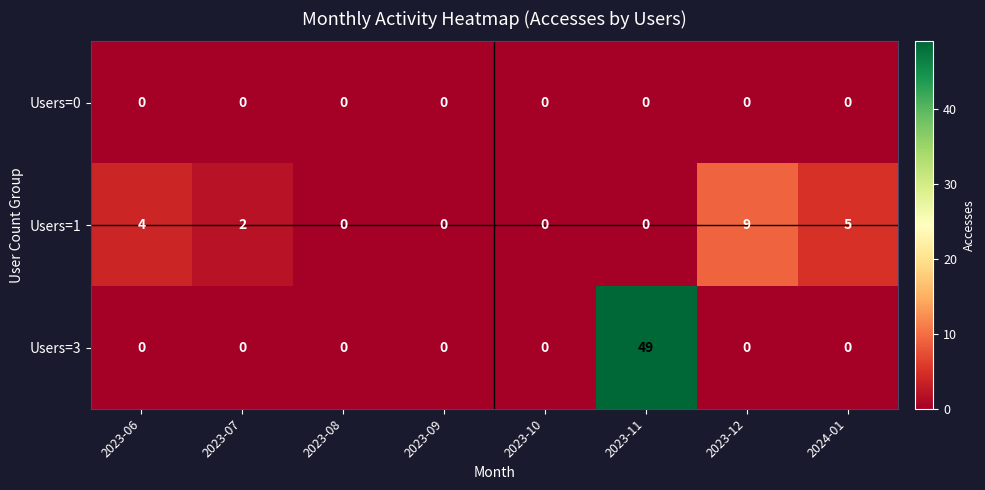

Count the number of categories in the chart.

8